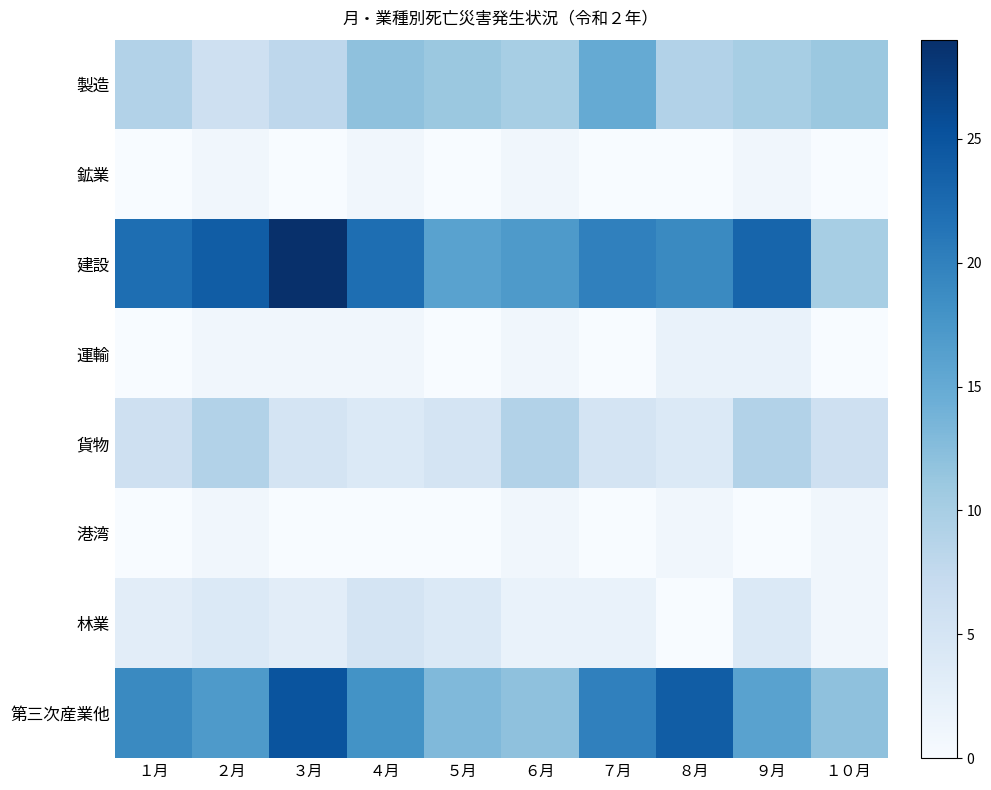

Reading left to right, what are all the values shown in this chart?

製造: １月=9	２月=6	３月=8	４月=12	５月=11	６月=10	７月=15	８月=9	９月=10	１０月=11
鉱業: １月=0	２月=1	３月=0	４月=1	５月=0	６月=1	７月=0	８月=0	９月=1	１０月=0
建設: １月=22	２月=24	３月=29	４月=22	５月=16	６月=17	７月=20	８月=19	９月=23	１０月=10
運輸: １月=0	２月=1	３月=1	４月=1	５月=0	６月=1	７月=0	８月=2	９月=2	１０月=0
貨物: １月=6	２月=9	３月=5	４月=4	５月=5	６月=9	７月=5	８月=4	９月=9	１０月=6
港湾: １月=0	２月=1	３月=0	４月=0	５月=0	６月=1	７月=0	８月=1	９月=0	１０月=1
林業: １月=3	２月=4	３月=3	４月=5	５月=4	６月=2	７月=2	８月=0	９月=4	１０月=1
第三次産業他: １月=19	２月=17	３月=25	４月=18	５月=13	６月=12	７月=20	８月=24	９月=16	１０月=12